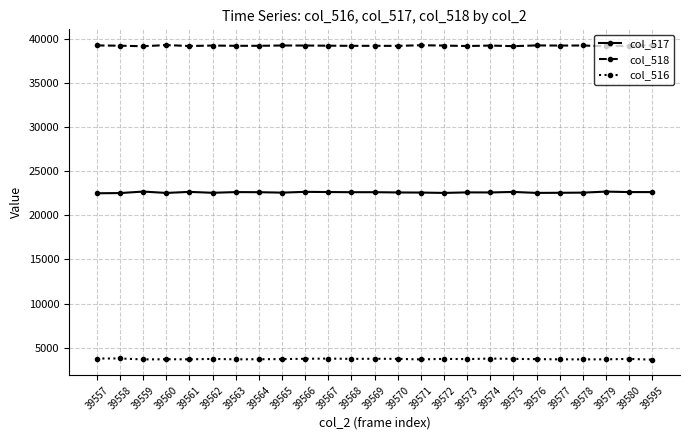

What is the difference between the second highest and second lowest values in the col_517 series?

166